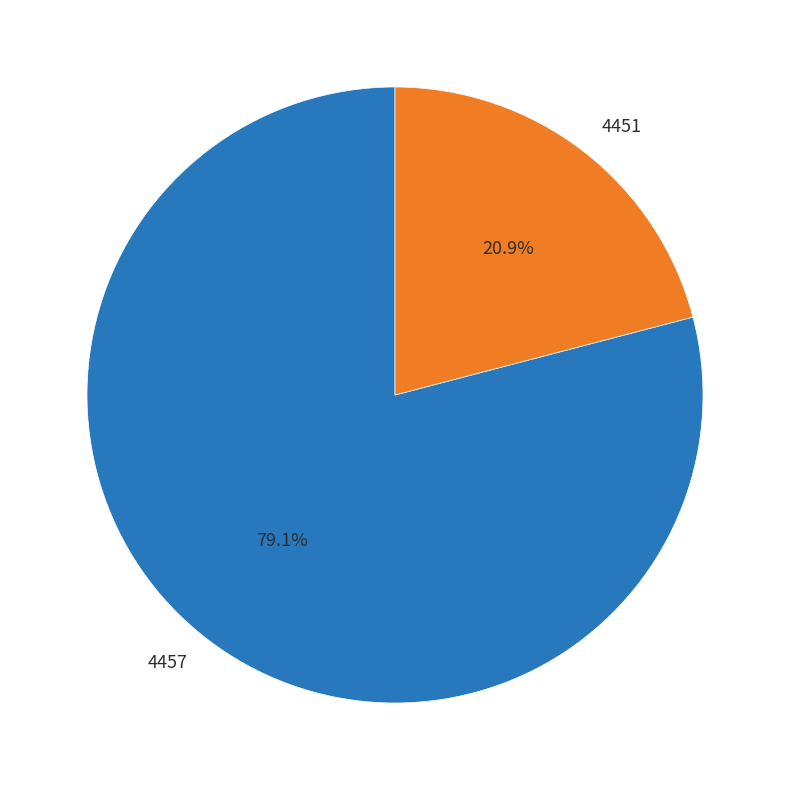

What is the ratio of the value at 4457 to the value at 4451?

3.8